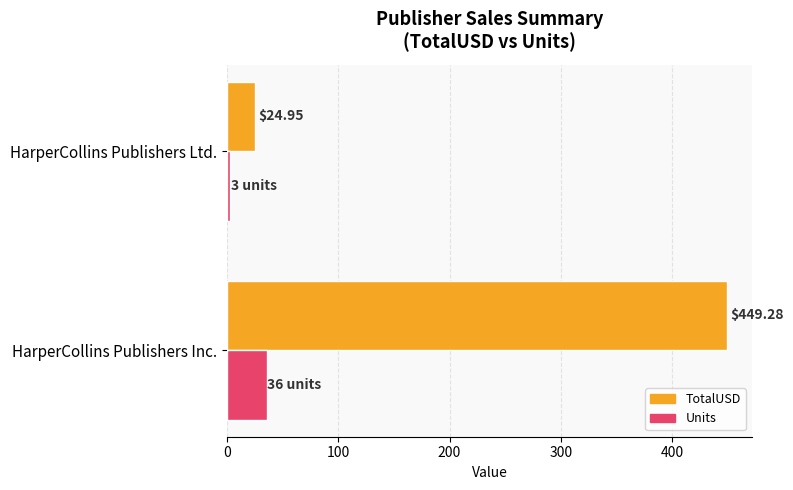

How many values in the TotalUSD series are below 449?

1